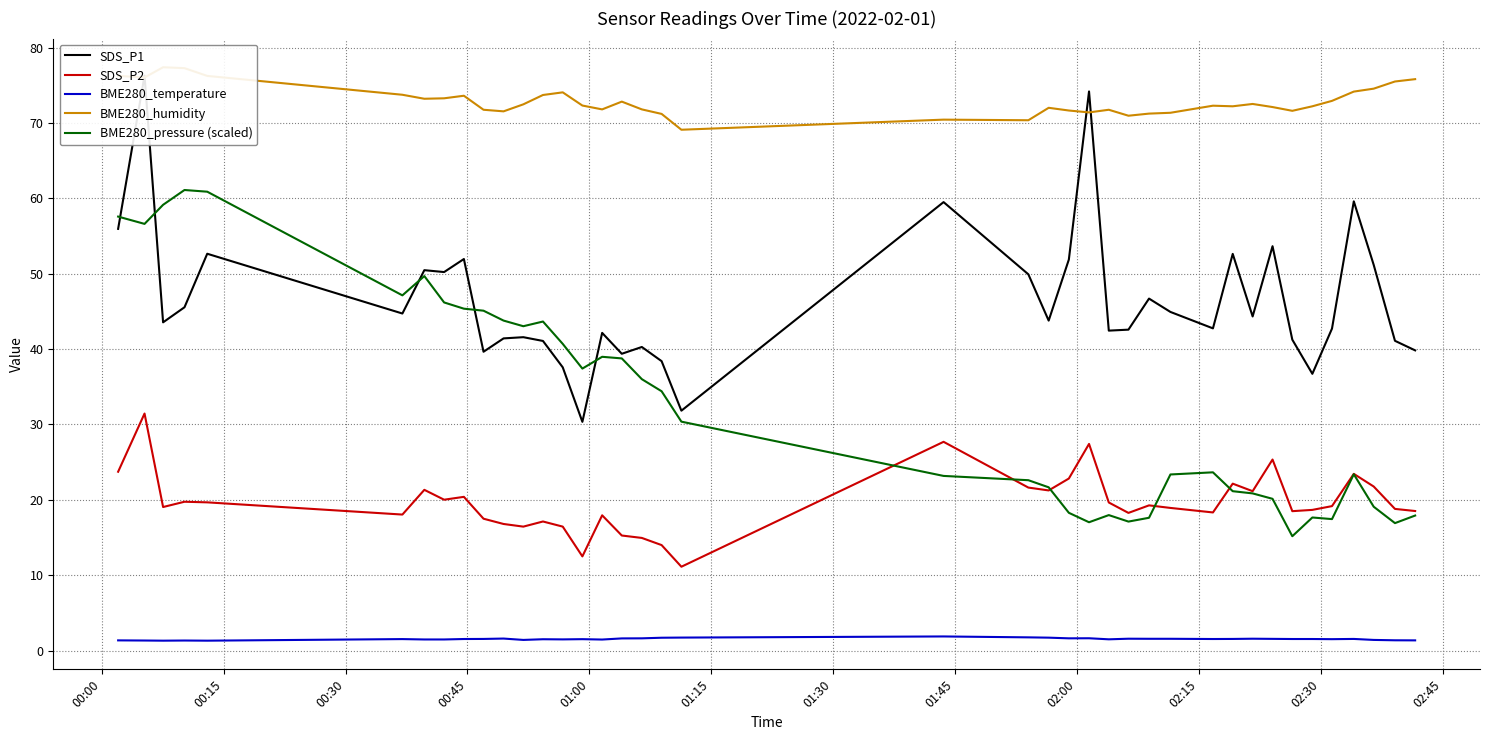

True or false: BME280_temperature and BME280_pressure (scaled) cross at least once.

False